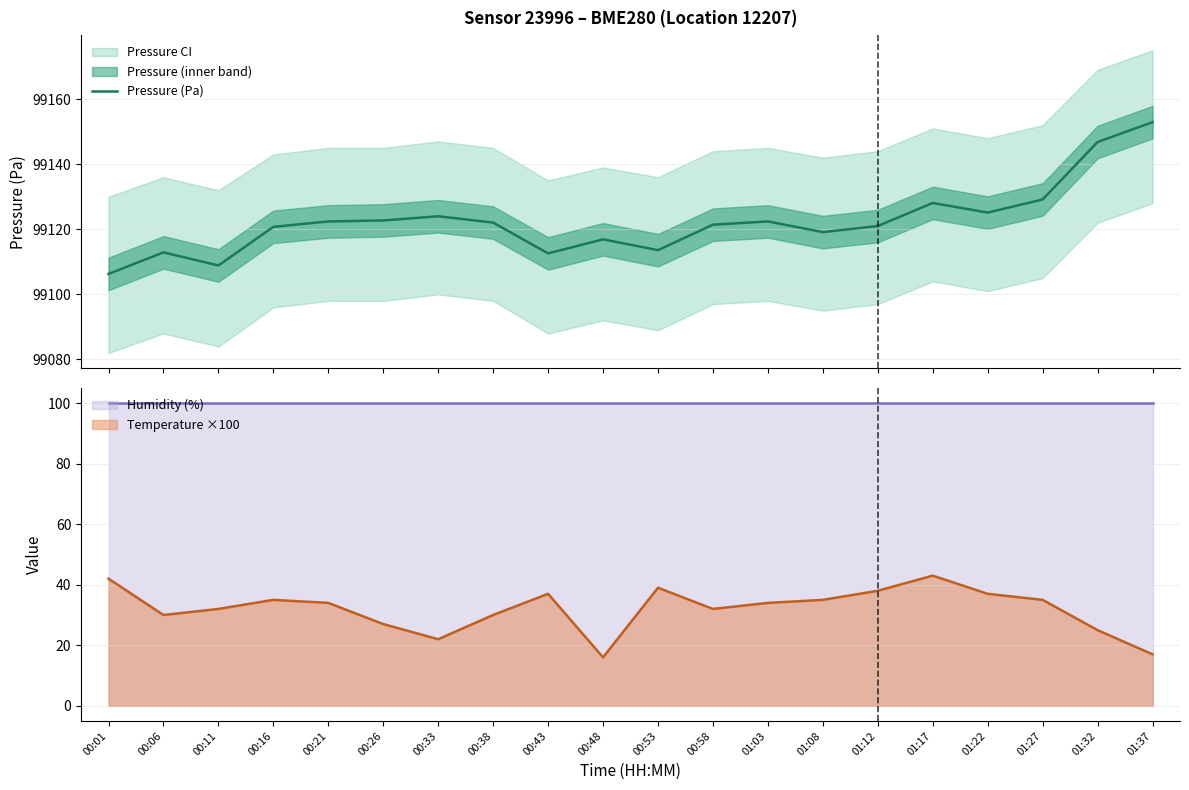

Where is the data nearest to the value 99129?

01:27